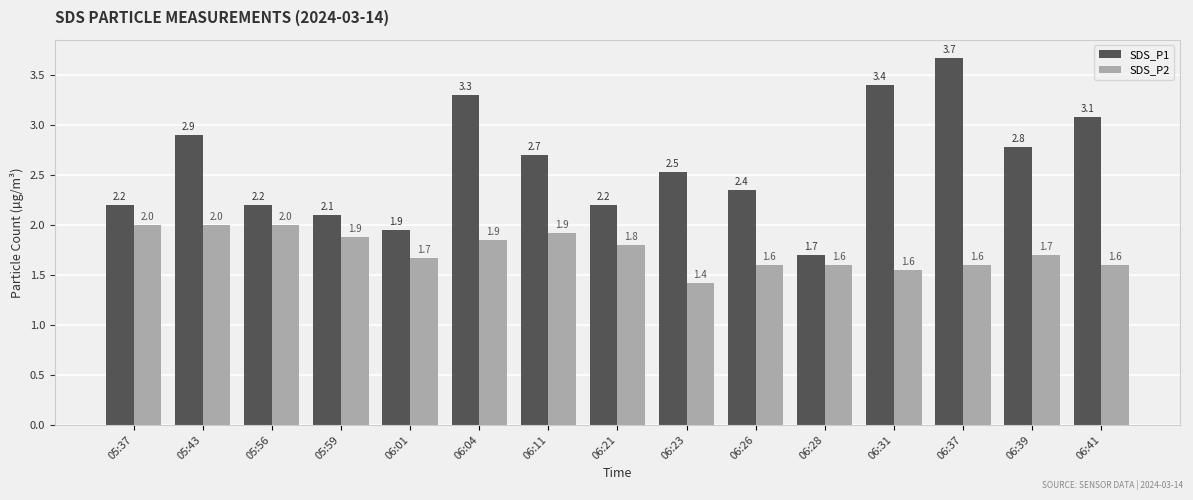

Which series has the largest range (max minus min)?

SDS_P1